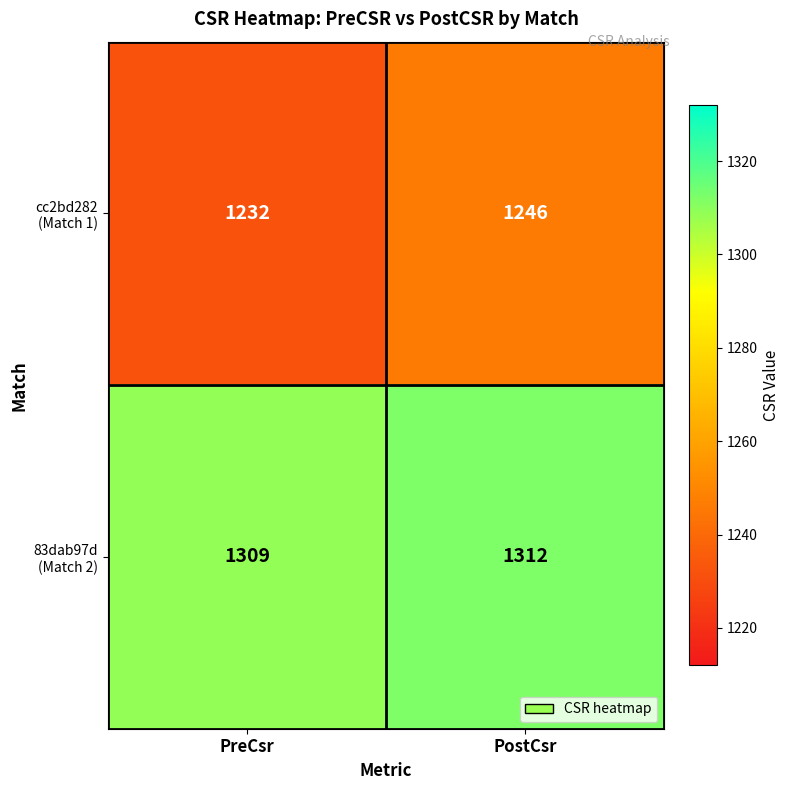

What is the greatest value displayed?

1312